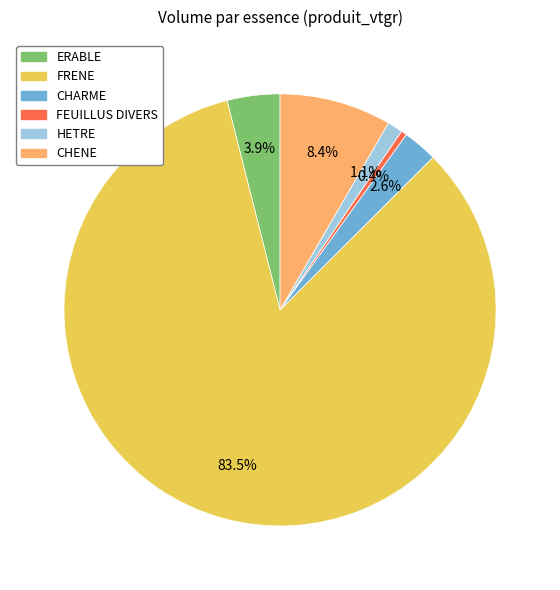

Approximately how many times larger is the value at HETRE compared to ERABLE?

0.3